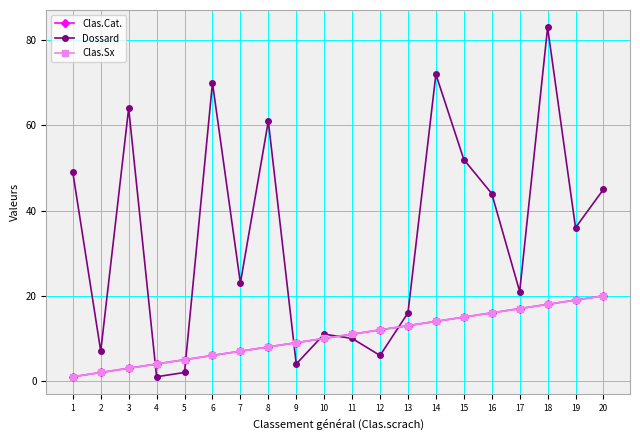

Does the chart have visible grid lines?

Yes